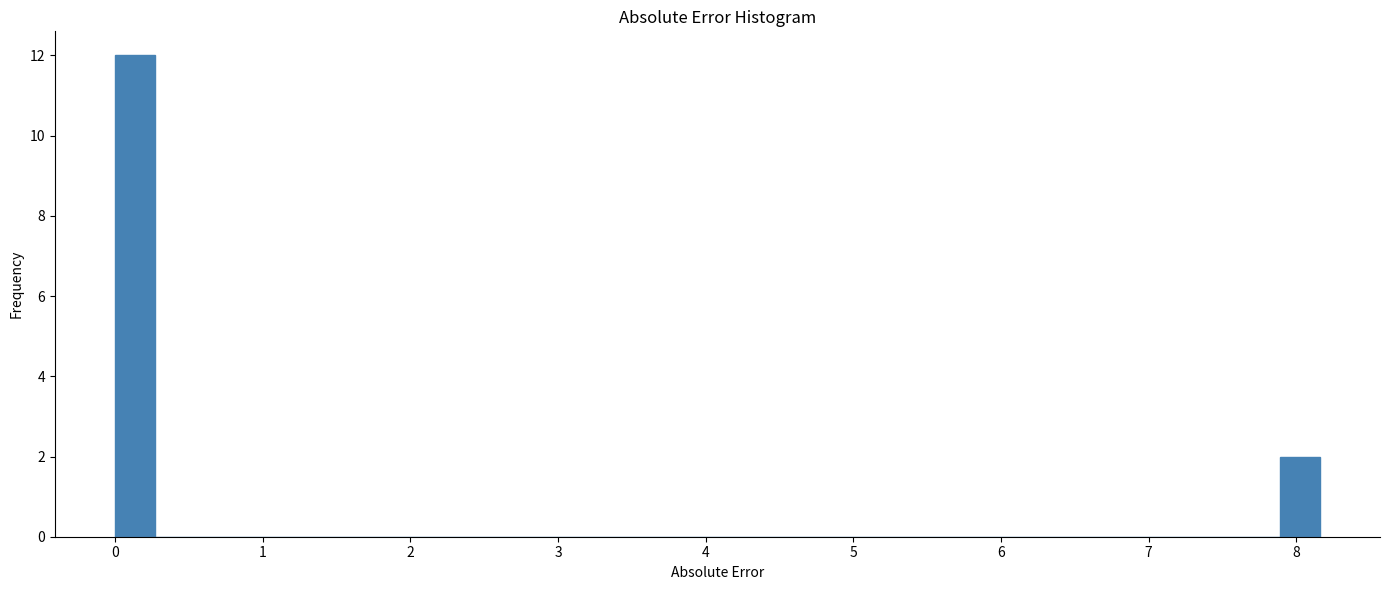

Read against the x-axis, roughly where is the centre of the tallest bar?

0.1